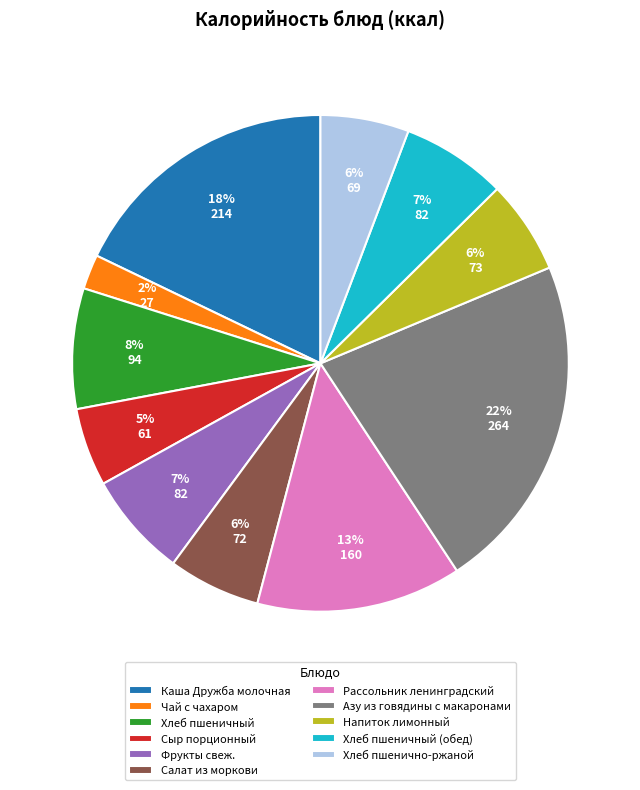

Which slice is the largest?

Азу из говядины с макаронами